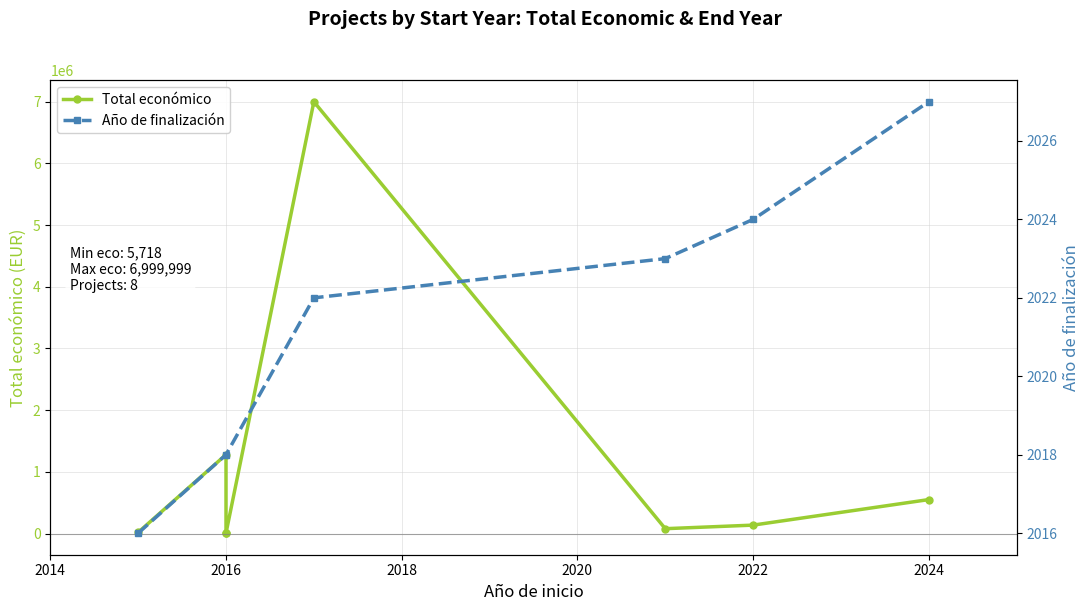

Reading right to left, list all the values displayed in this chart.

2024=550111	2022=135984	2021=78216	2017=6999999	2016=6000	2016=5718	2016=1278865	2015=18200